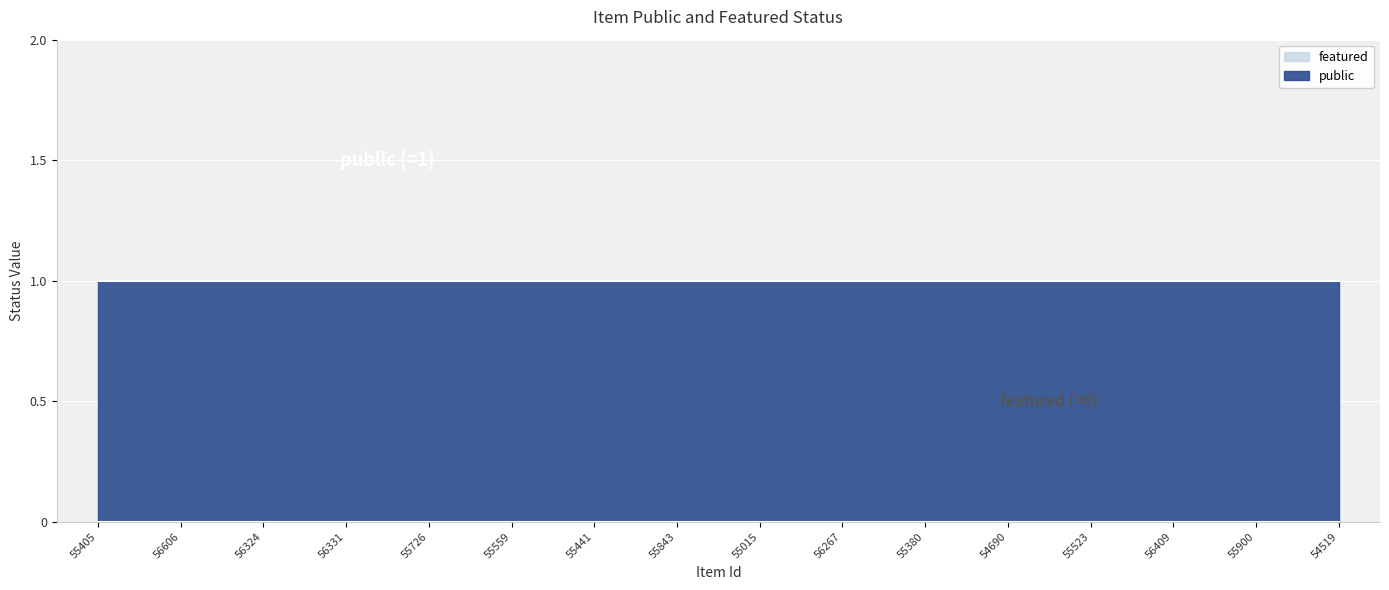

Reading right to left, what are all the values shown in this chart?

public: 1	1	1	1	1	1	1	1	1	1	1	1	1	1	1	1
featured: 0	0	0	0	0	0	0	0	0	0	0	0	0	0	0	0